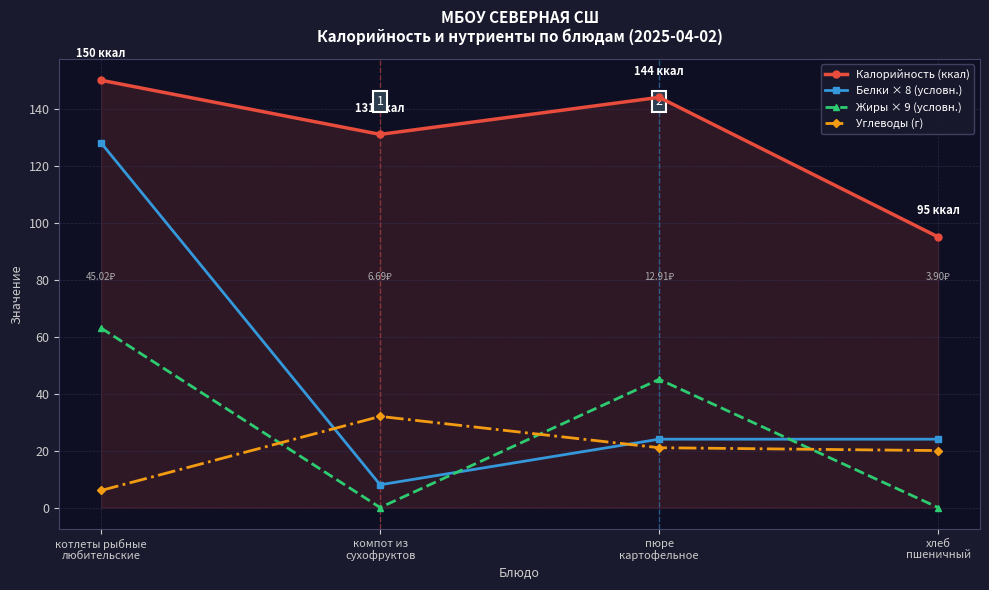

Is this an area chart (filled region under the line)?

No